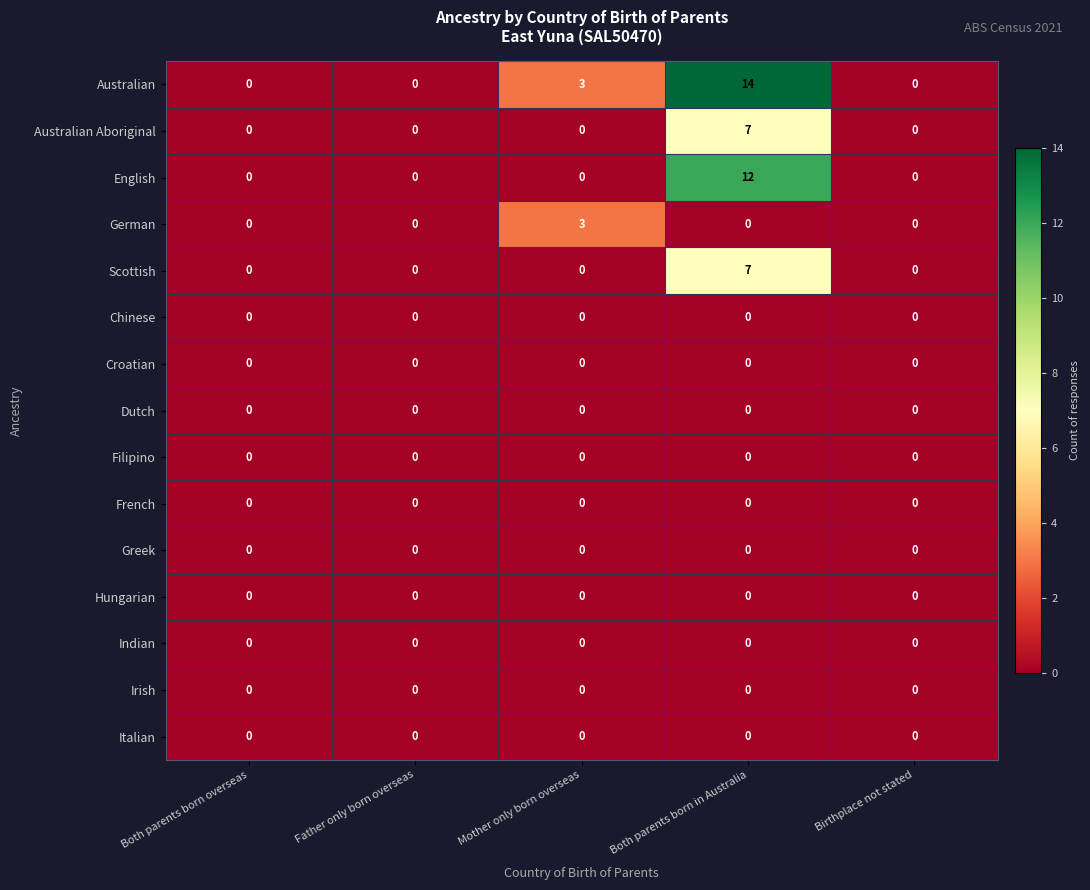

Which category has the highest value across all series?

Both parents born in Australia